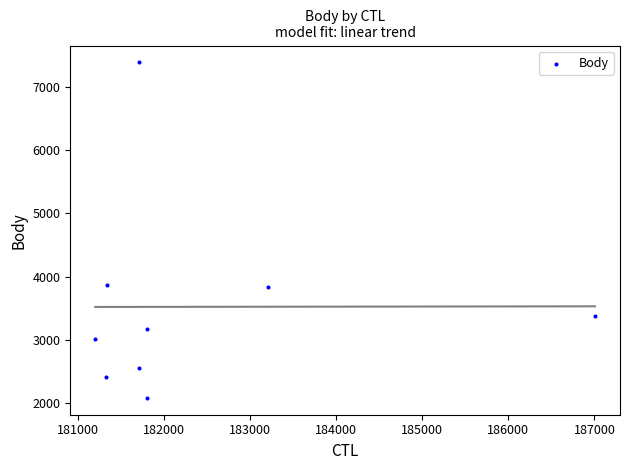

What is the range of Y values (max minus min)?

5306